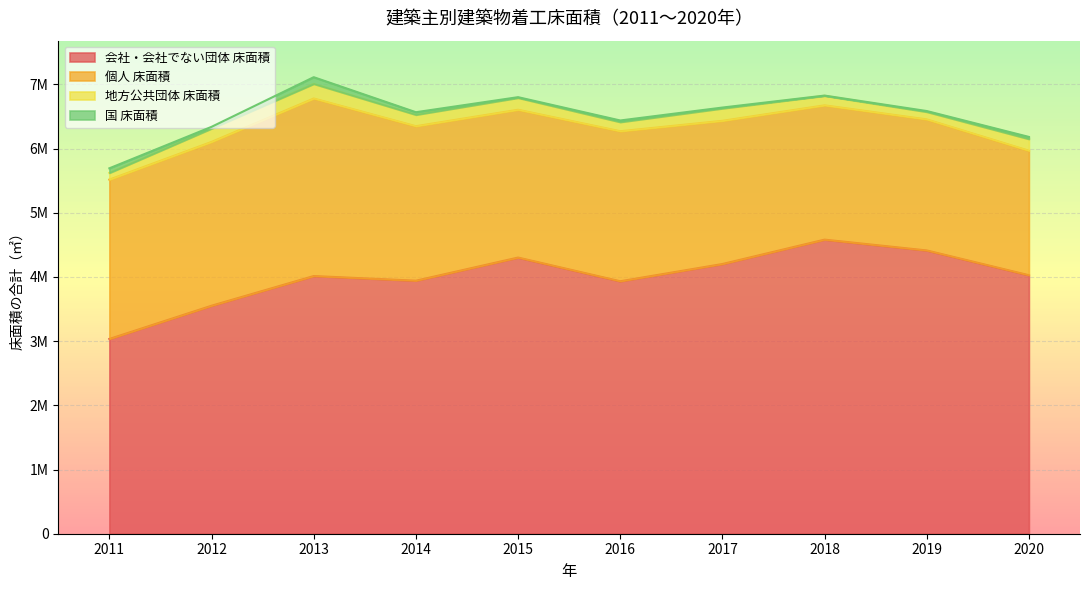

Which category has the highest value across all series?

2018